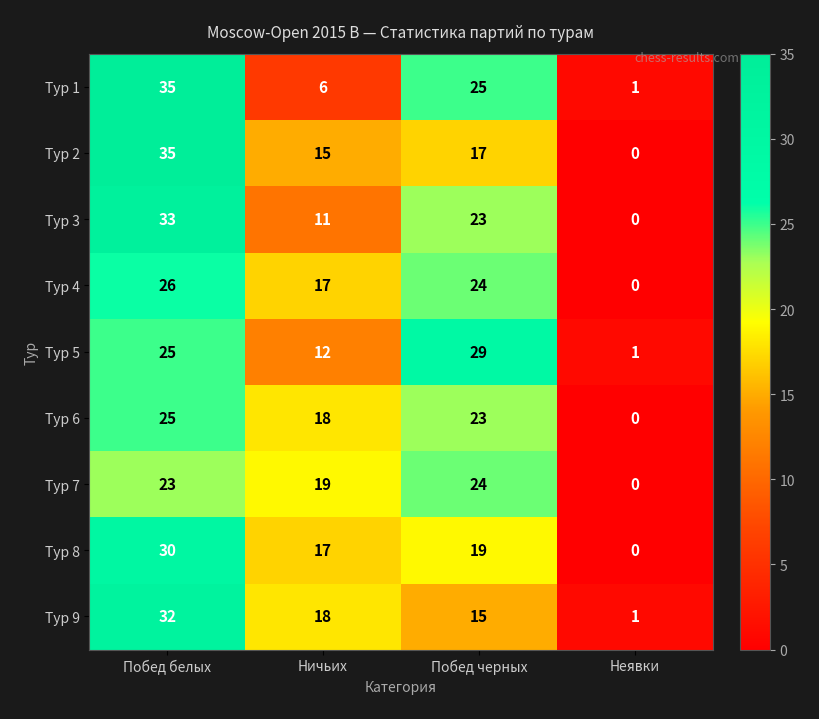

The Тур 5 series shows 1 at Неявки. True or false?

True